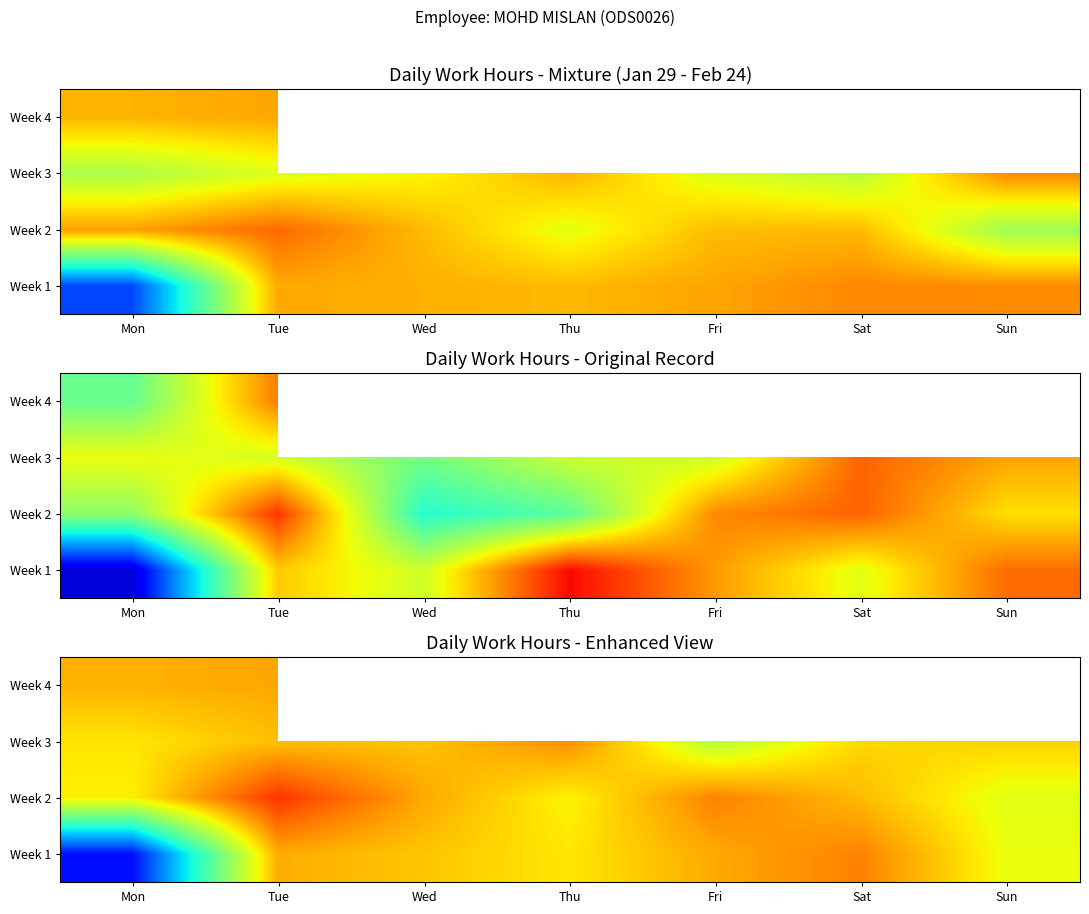

What is the difference between the highest and lowest values at Fri?

1.1